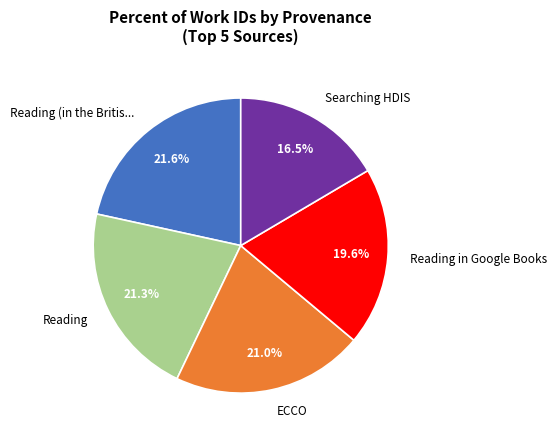

Does any single category account for the majority?

No